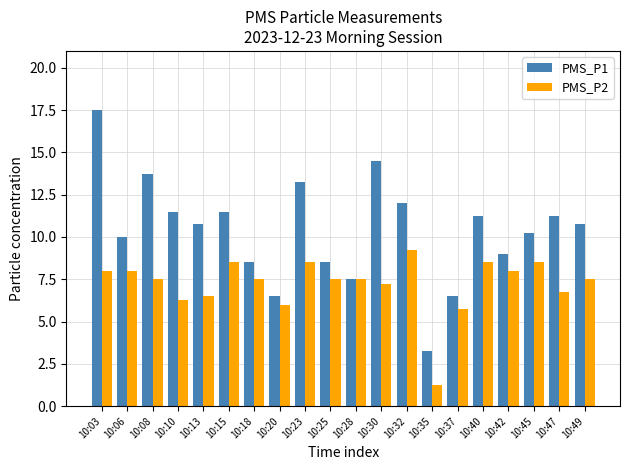

At which label does PMS_P2 first exceed 7?

10:03